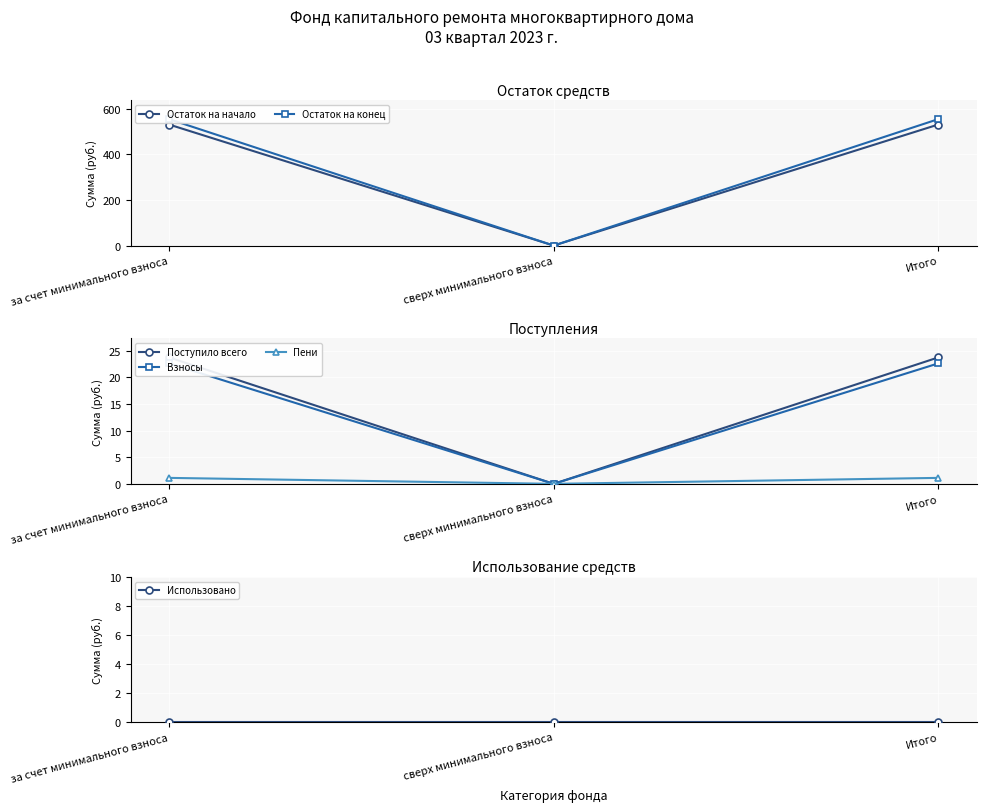

List the labels in order of Использовано value, smallest first.

за счет минимального взноса, сверх минимального взноса, Итого